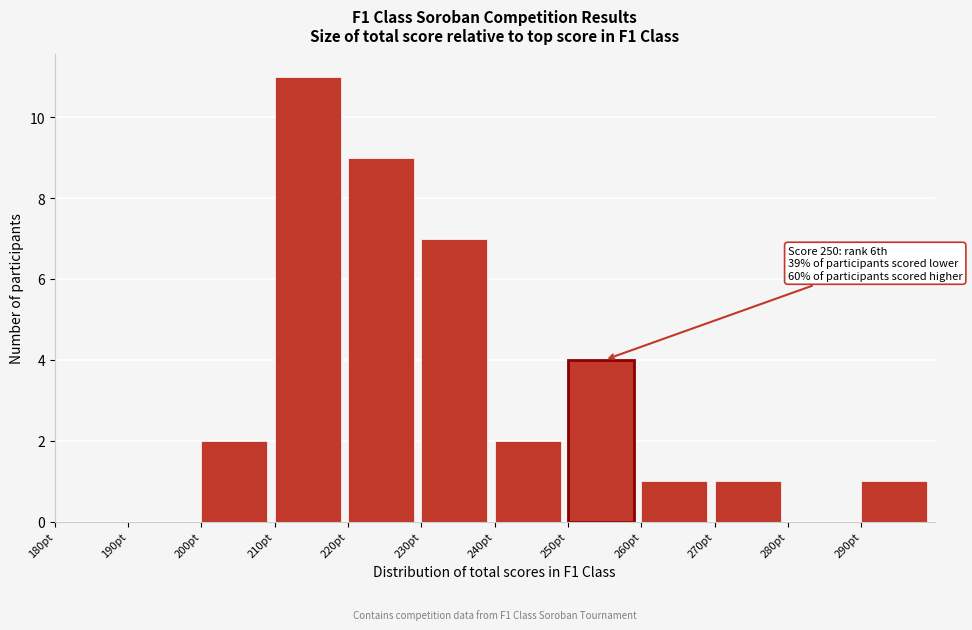

Which range on the x-axis has the tallest bar?

210 to 220